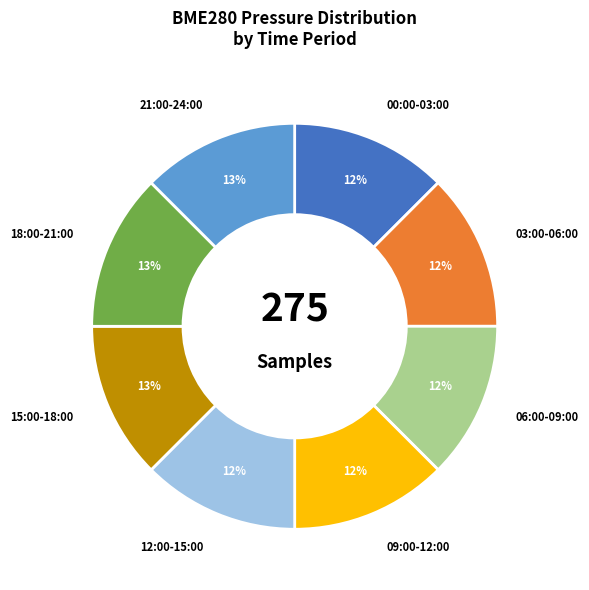

Approximately how many times larger is the value at 00:00-03:00 compared to 09:00-12:00?

1.0